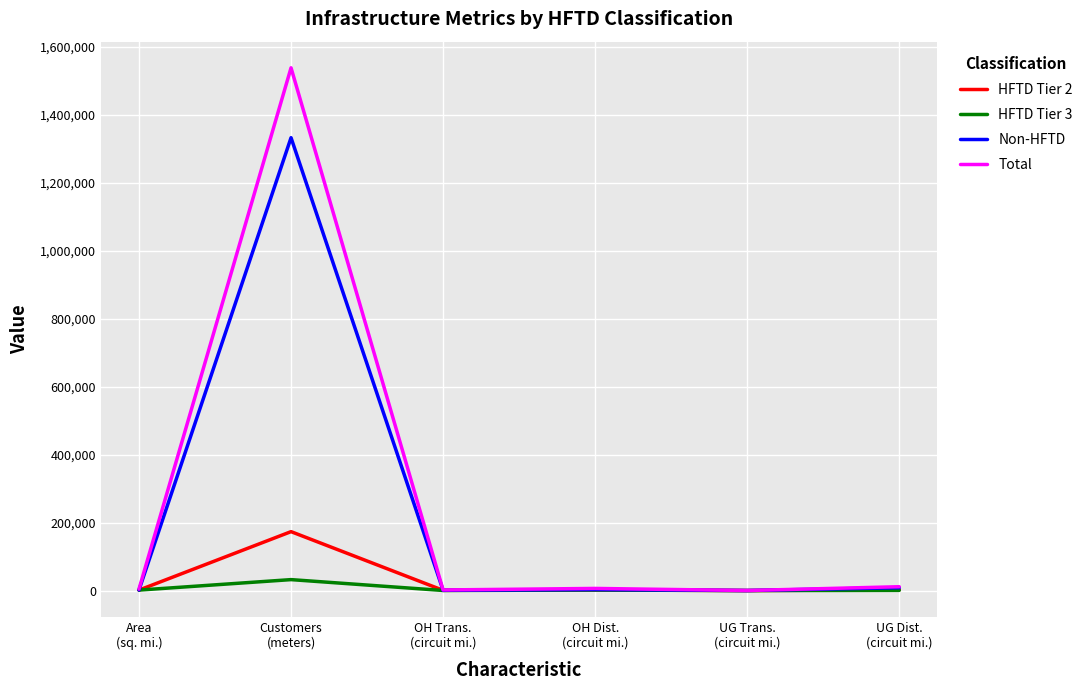

What is the maximum value shown in the chart?

1537844